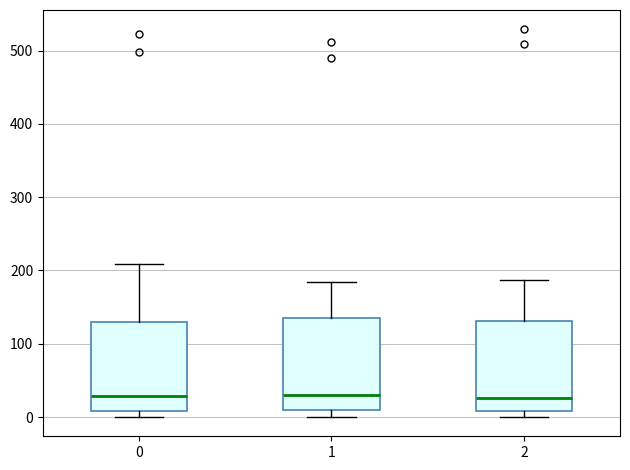

Reading left to right, transcribe this box plot: for each box, give where its median line is, the range the box spans, and where its two whiskers end, as read against the y-axis. The values are not printed on the chart, so give them approximately, as read against the axis.

0: median 30, box 10 to 130, whiskers 0 to 210
1: median 30, box 10 to 140, whiskers 0 to 180
2: median 30, box 10 to 130, whiskers 0 to 190